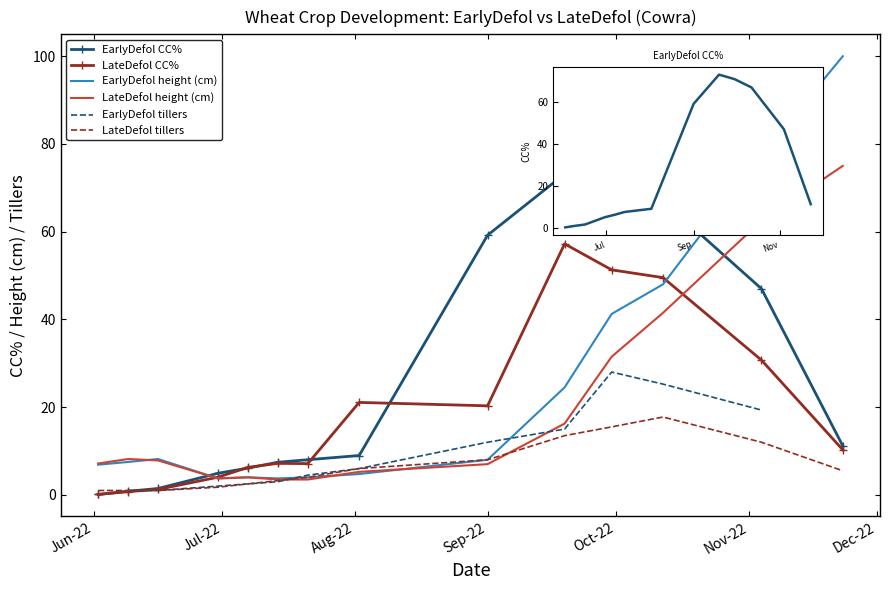

Between Dec-22 and 8, which series saw the biggest shift?

EarlyDefol CC%